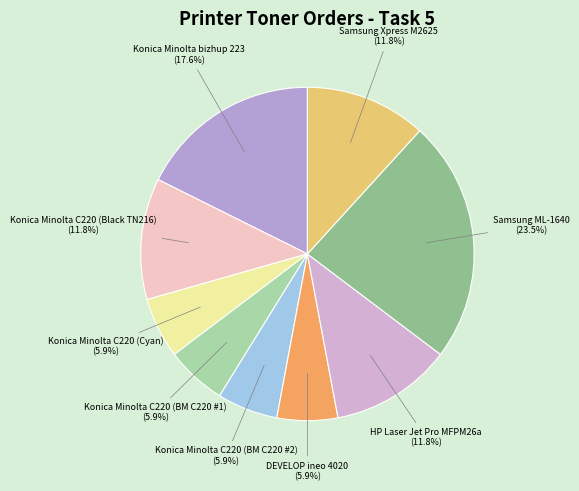

To the nearest percent, what is the difference between the largest and smallest slice percentages?

18%